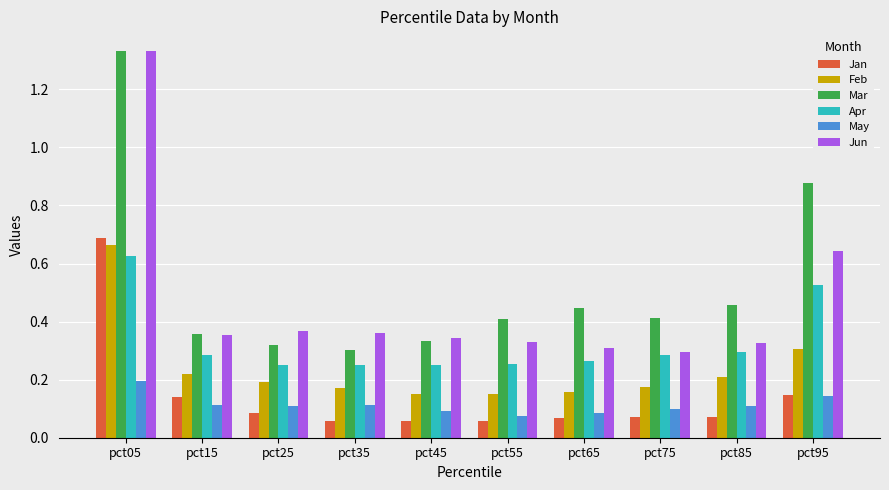

What is the difference between the maximum and minimum values in the Jun series?

1.0